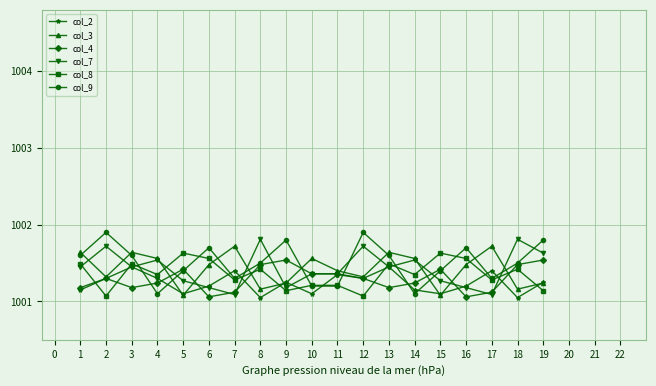

Which series ends up on top after the final intersection of col_3 and col_2?

col_2